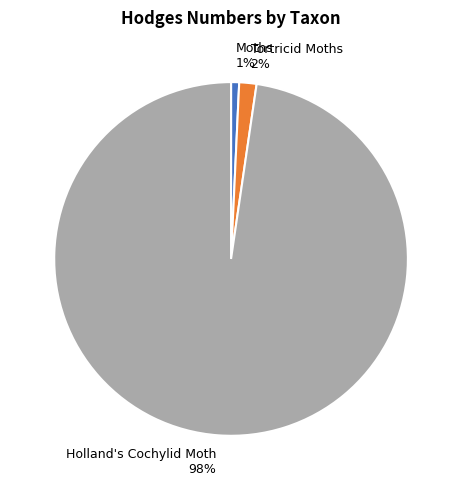

To the nearest percent, what is the combined percentage of Holland's Cochylid Moth and Tortricid Moths?

99%